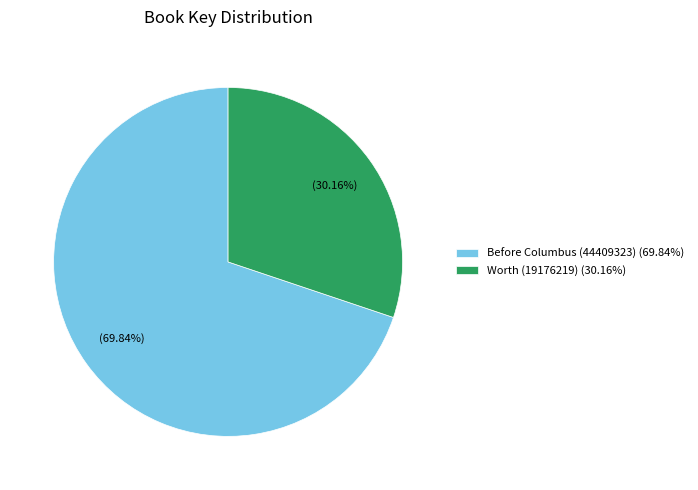

True or false: Worth (19176219) accounts for 40% of the total.

False